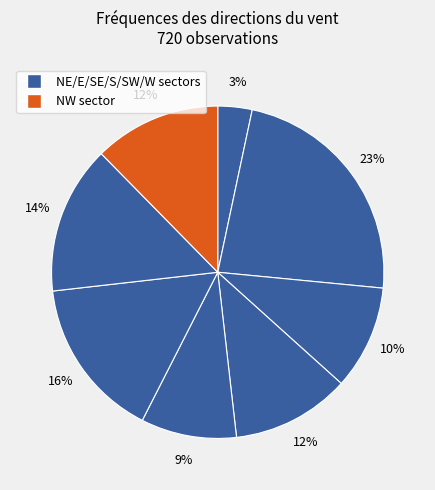

How many segments does this pie chart have?

8